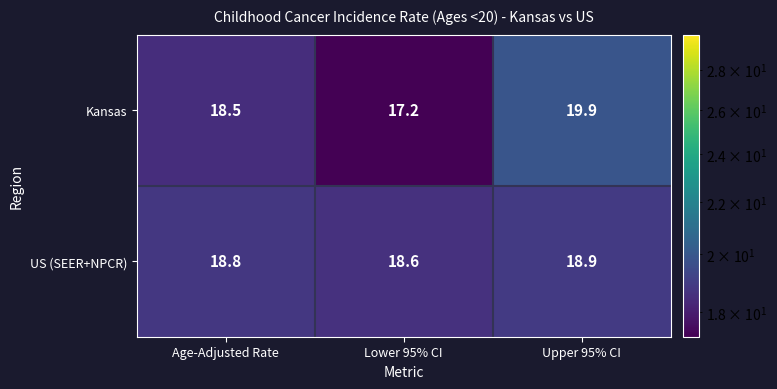

True or false: US (SEER+NPCR) has a value of 18.6 at Lower 95% CI.

True